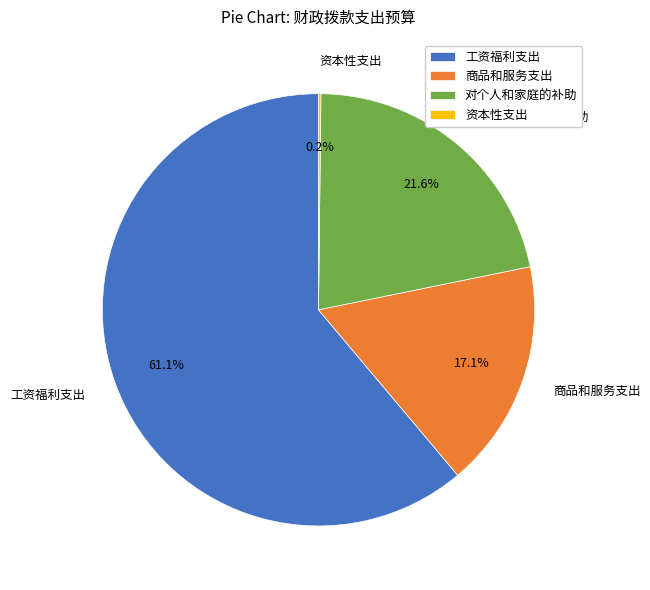

What is the majority slice?

工资福利支出